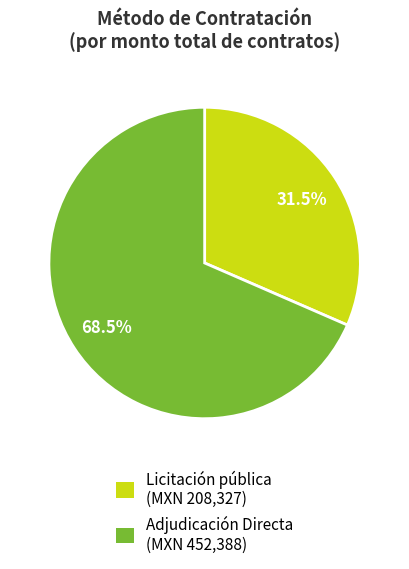

How many slices are in this pie chart?

2